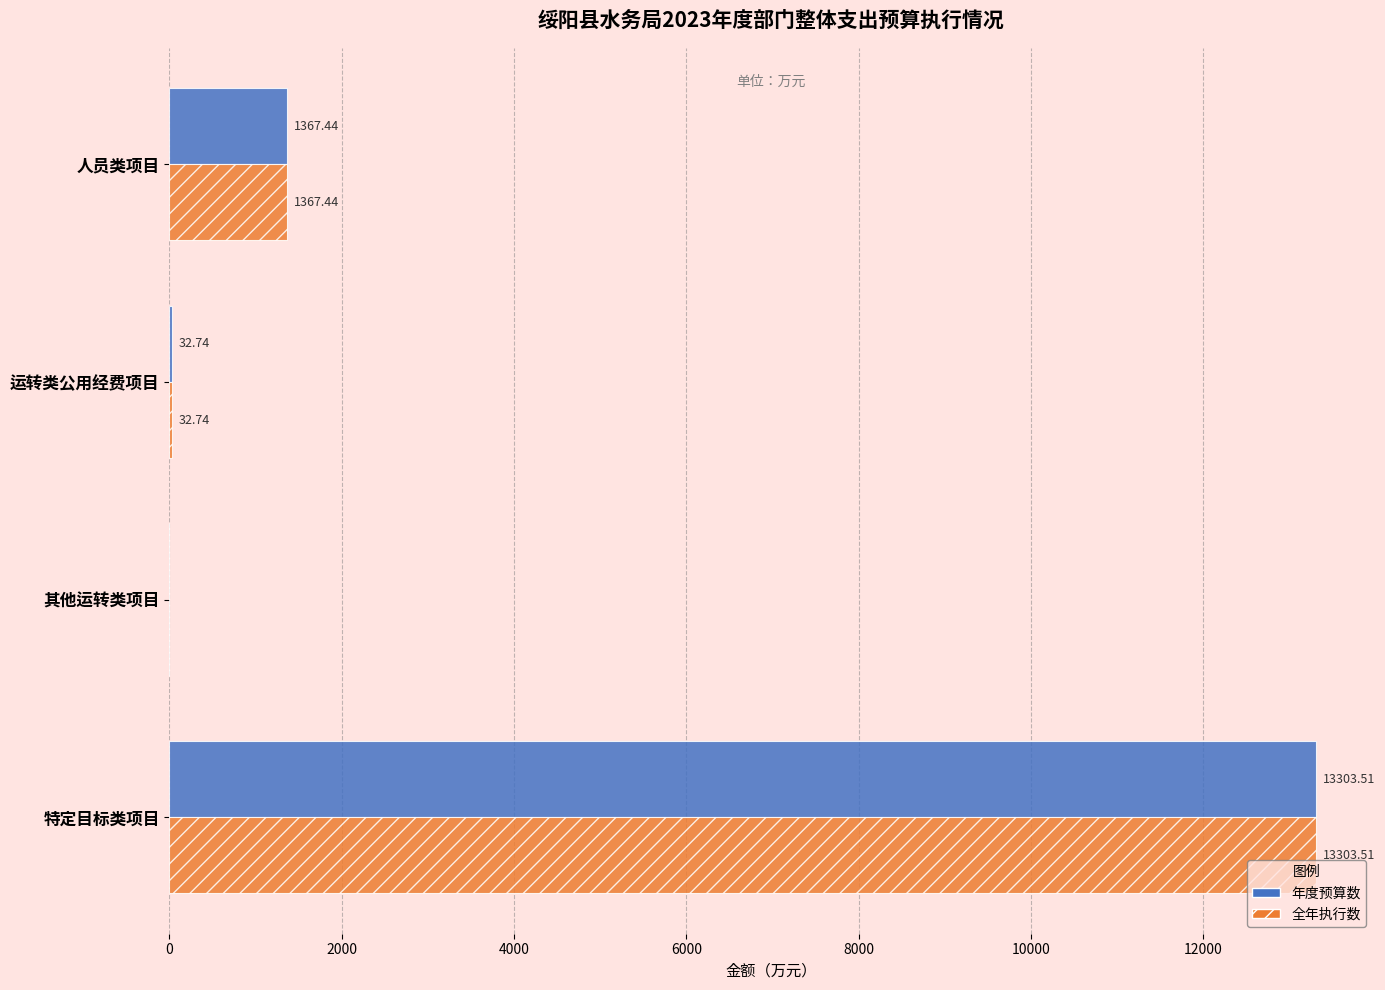

Count the number of data series in this chart.

2